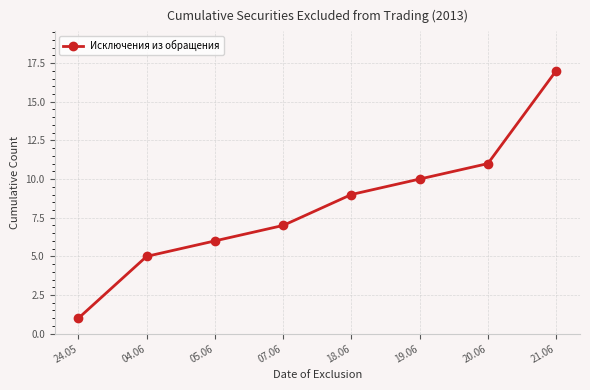

True or false: the data shows 5 at 04.06.

True